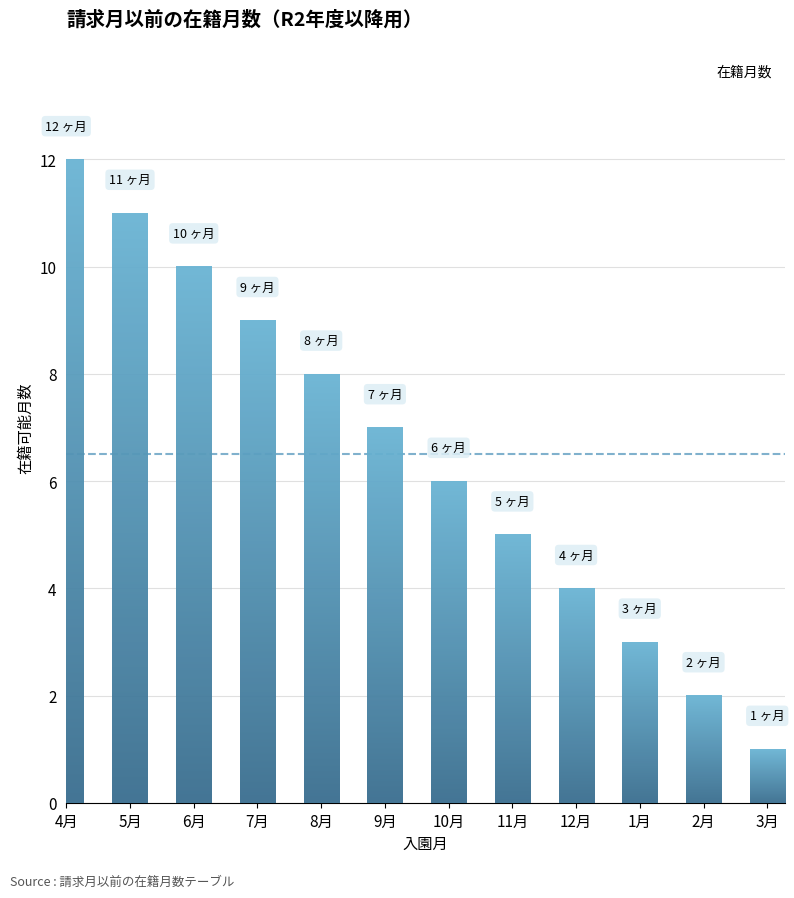

What is the smallest value displayed?

1